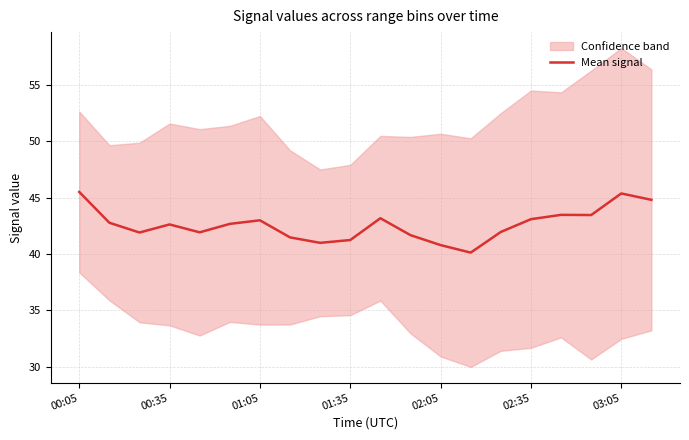

The value at 8 is 41.0. True or false?

True